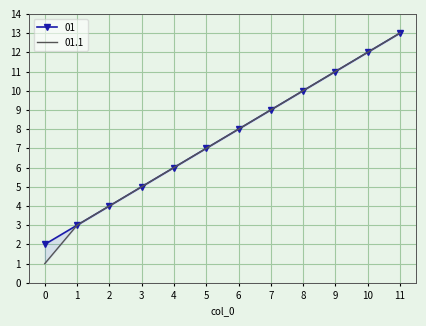

What value does the 01 series have at 11?

13